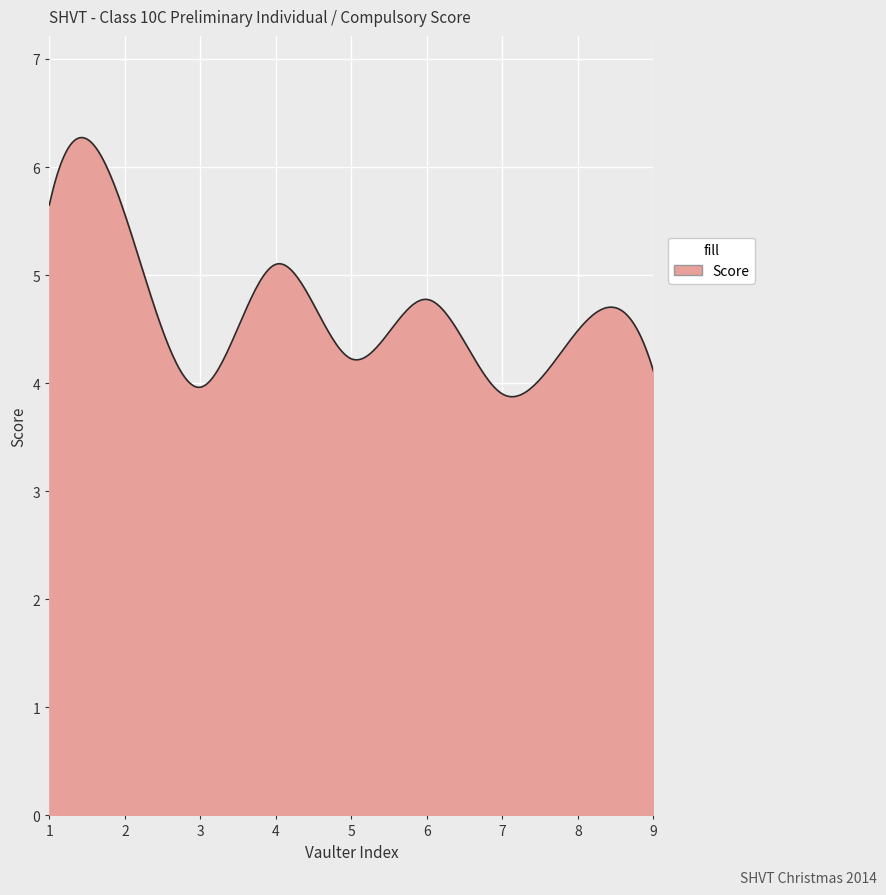

What is the minimum value shown in the chart?

3.9